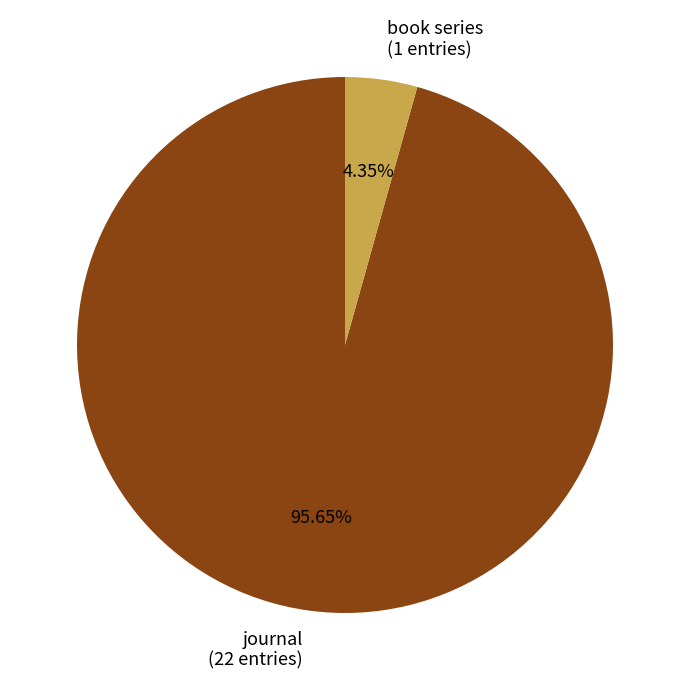

Does any single category account for the majority?

Yes